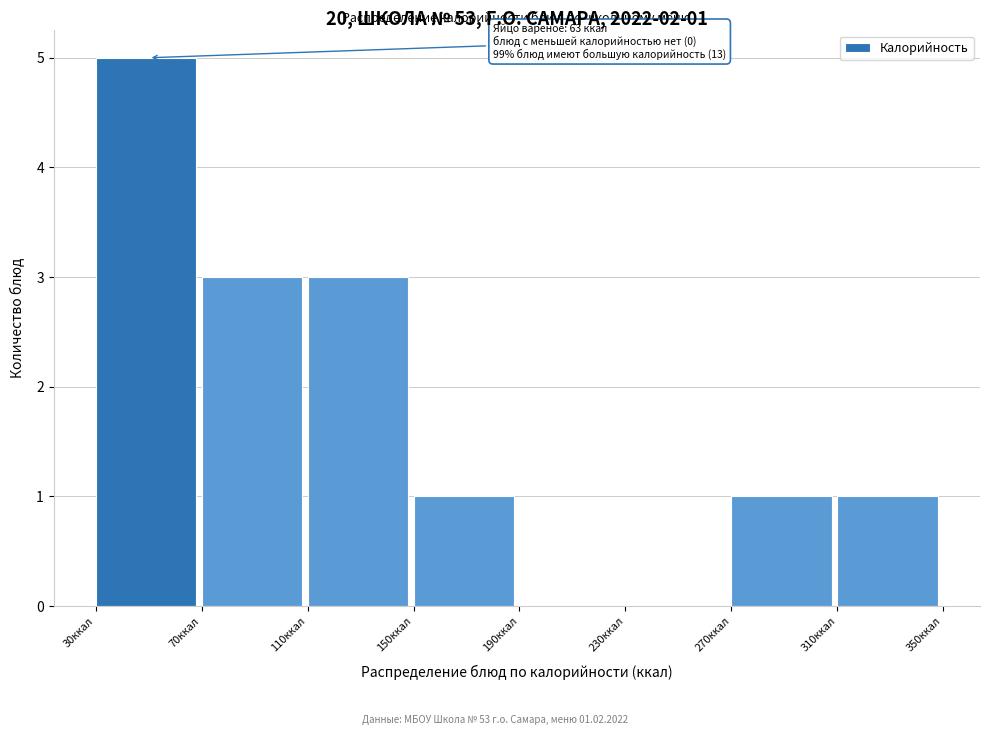

Which range on the x-axis has the tallest bar?

30 to 70